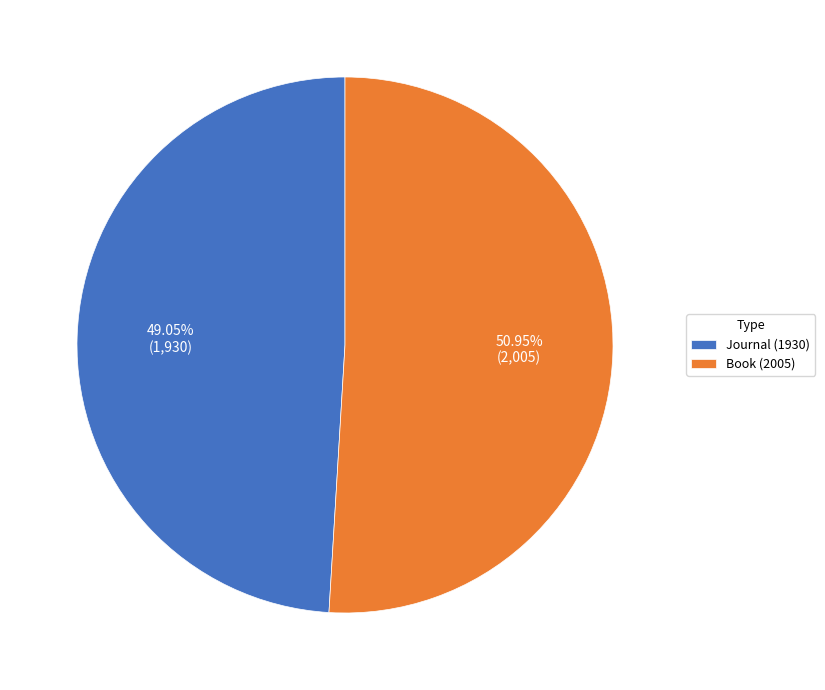

Does Book (2005) represent more than half of the total?

Yes